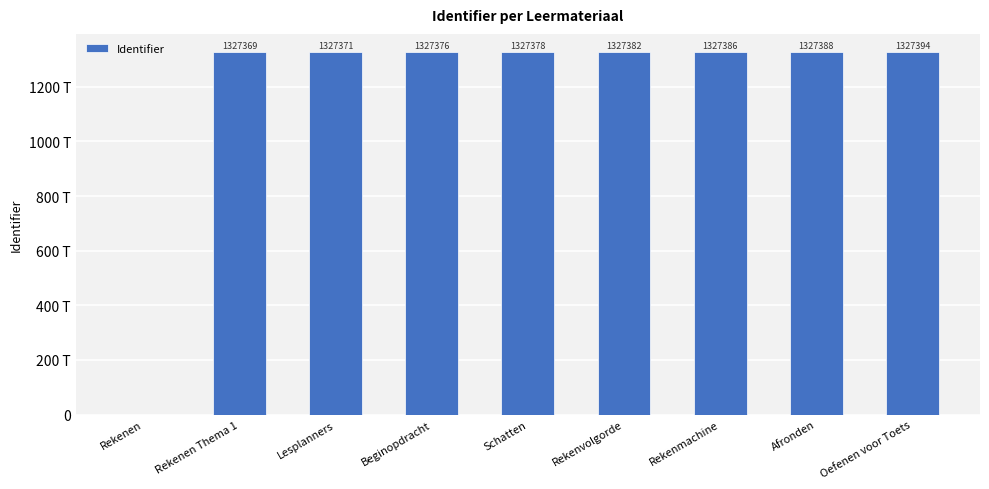

Are the bars grouped side by side (vs. stacked)?

No